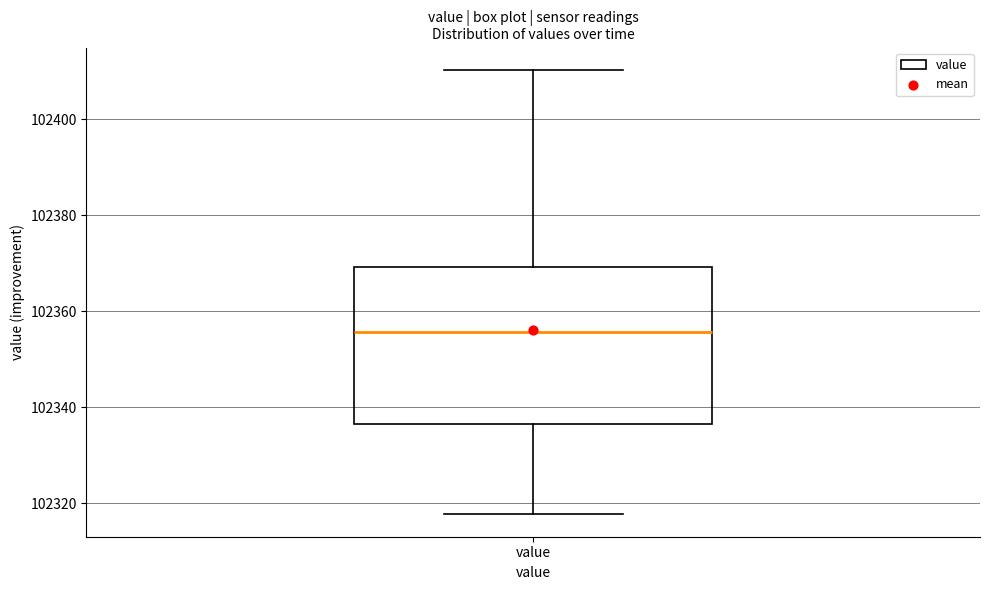

Transcribe this box plot: give where the median line is, the range the box spans, and where the two whiskers end, as read against the y-axis. The values are not printed on the chart, so give them approximately, as read against the axis.

median 102356, box 102336 to 102370, whiskers 102318 to 102410